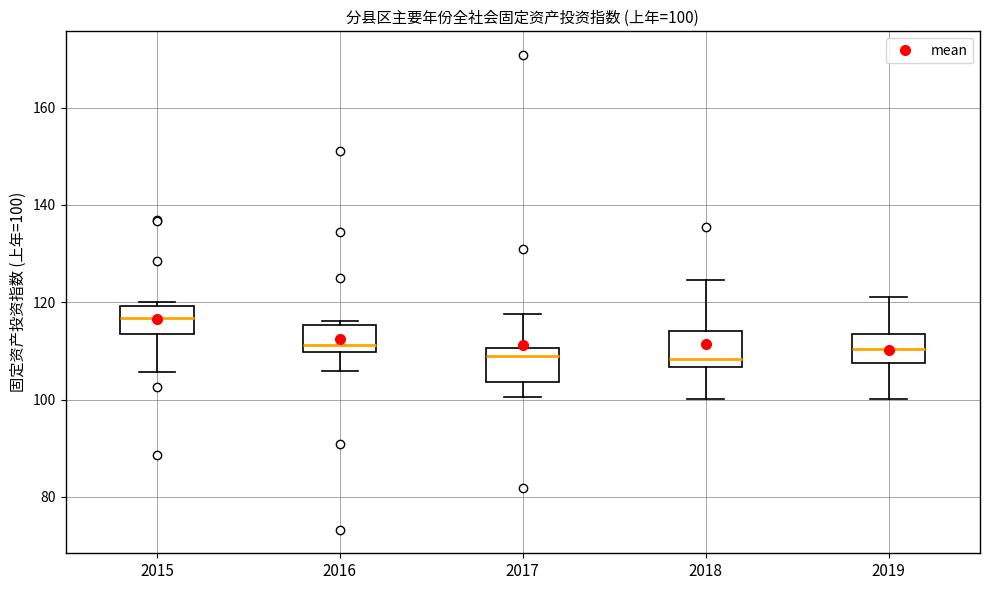

Which box has the highest median line?

2015